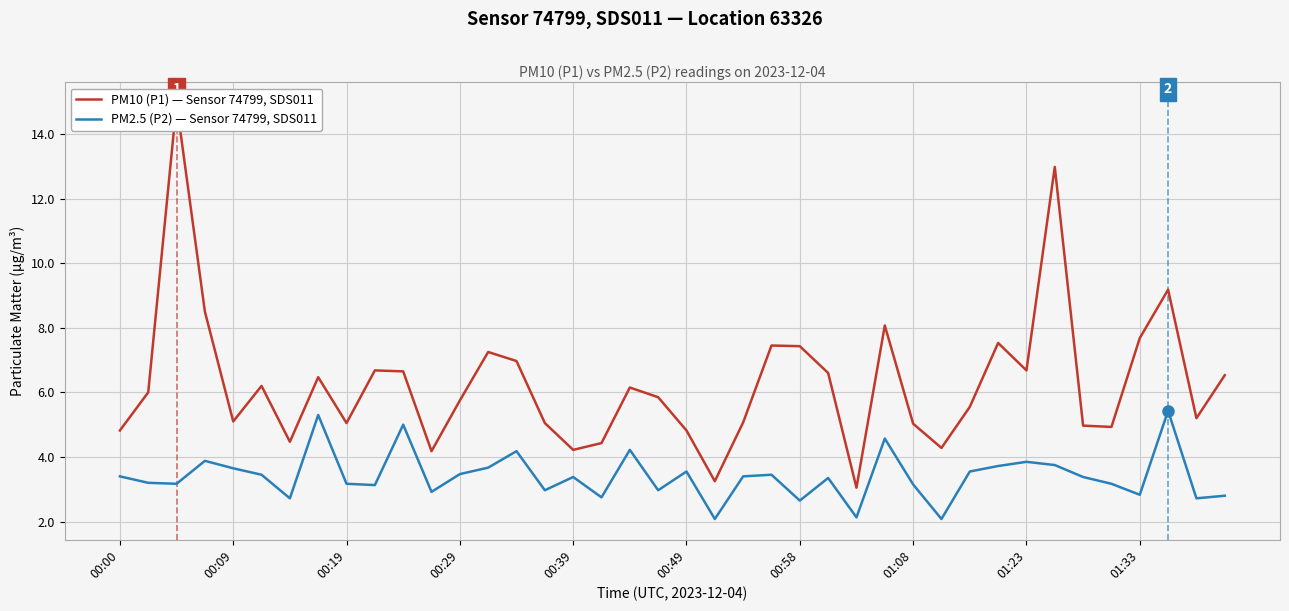

True or false: PM10 (P1) — Sensor 74799, SDS011 has more than 1 interior local peaks.

True